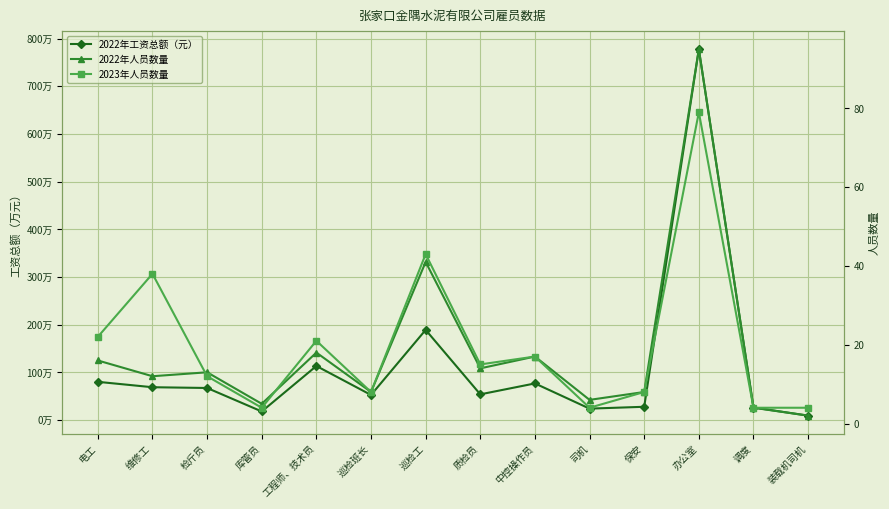

Where is the first local minimum for 2023年人员数量?

库管员